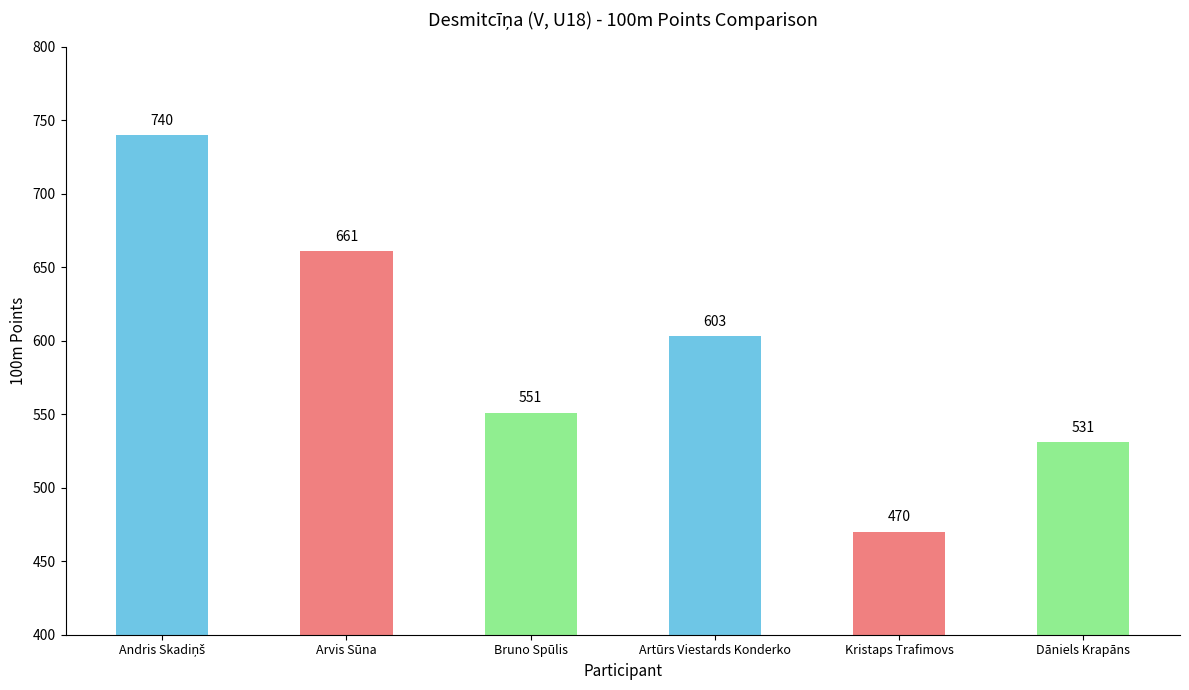

What is the minimum value shown in the chart?

470